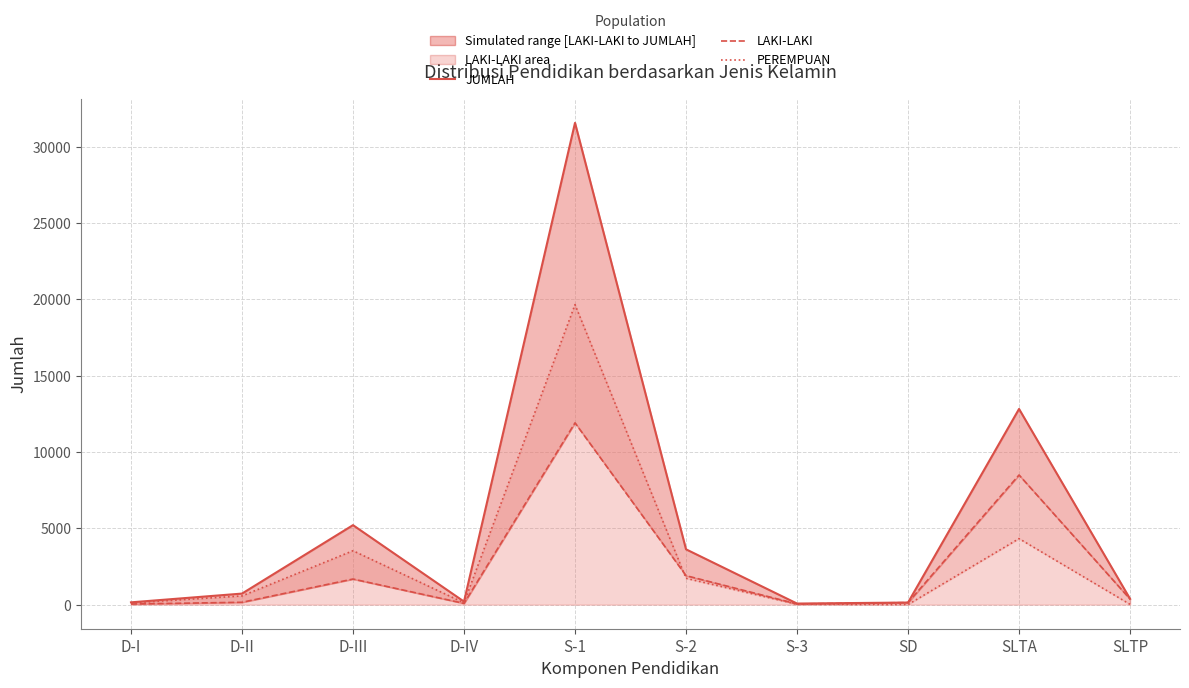

Which label corresponds to the largest value in the chart?

S-1